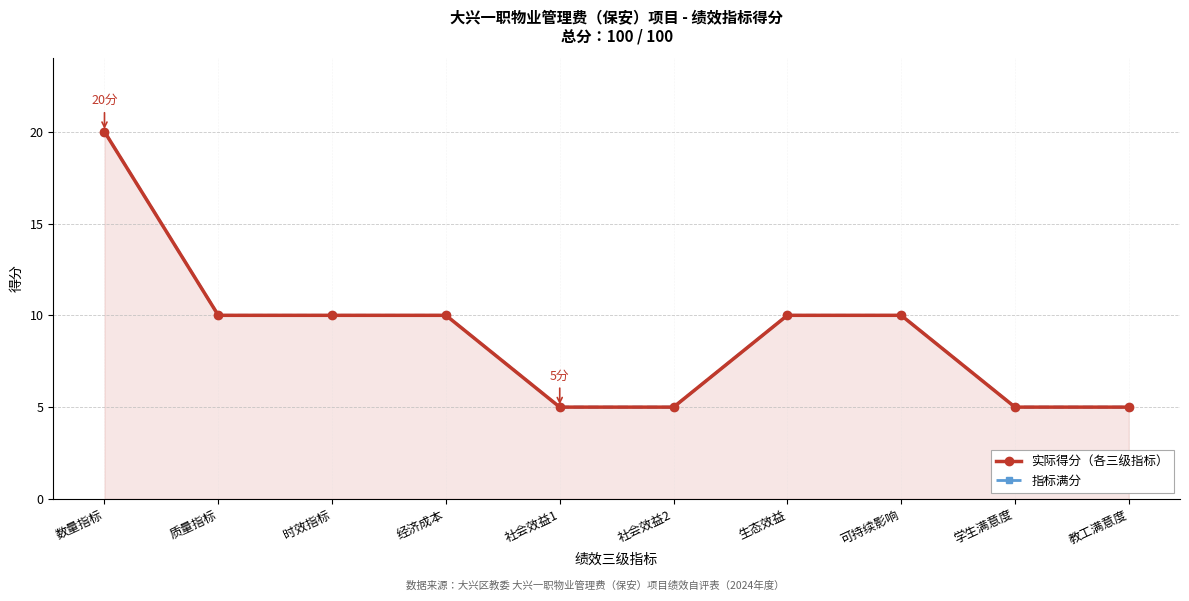

The value of 实际得分（各三级指标） at 质量指标 is 13. True or false?

False